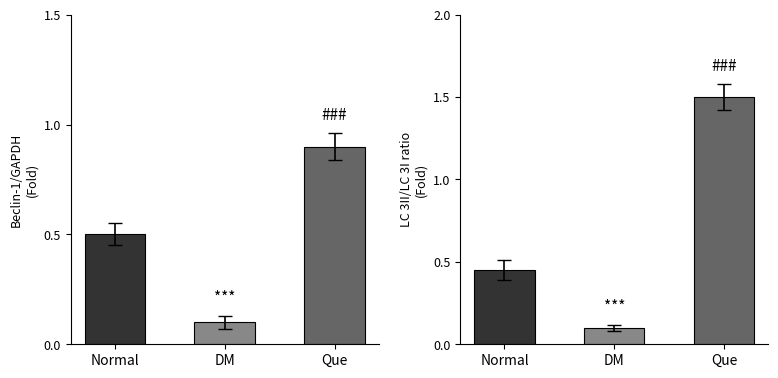

At which label does LC3II/LC3I ratio reach its peak?

Que